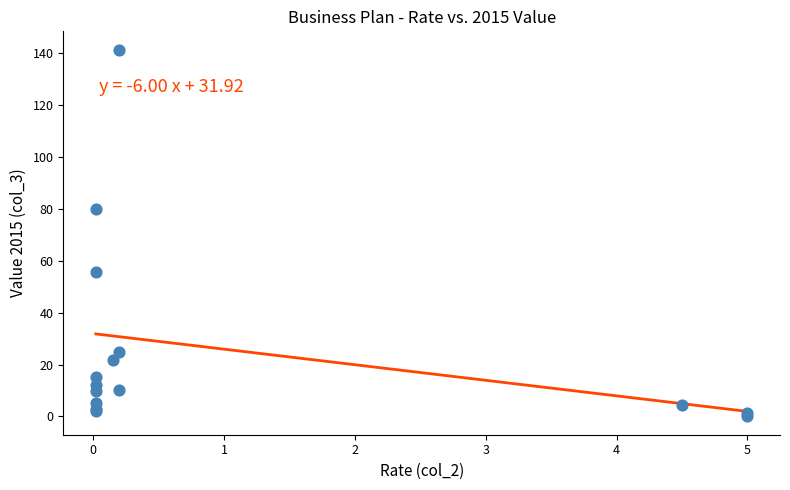

What Y value in the scatter plot is closest to 70?

80.0